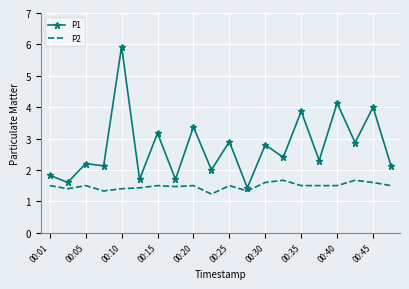

What is the highest value of the P1 series?

5.9